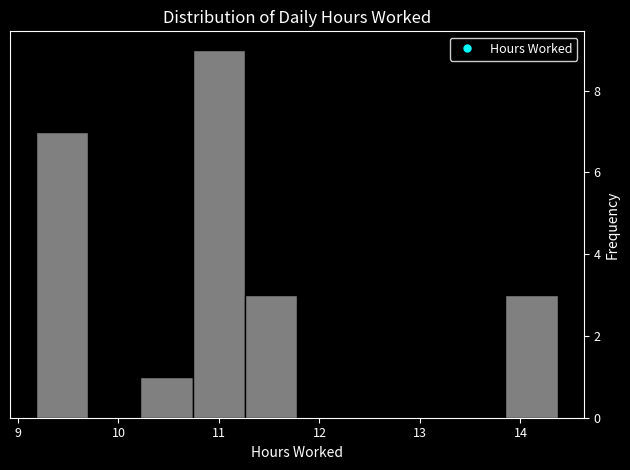

Over which range of the x-axis is the bar tallest?

10.7 to 11.3